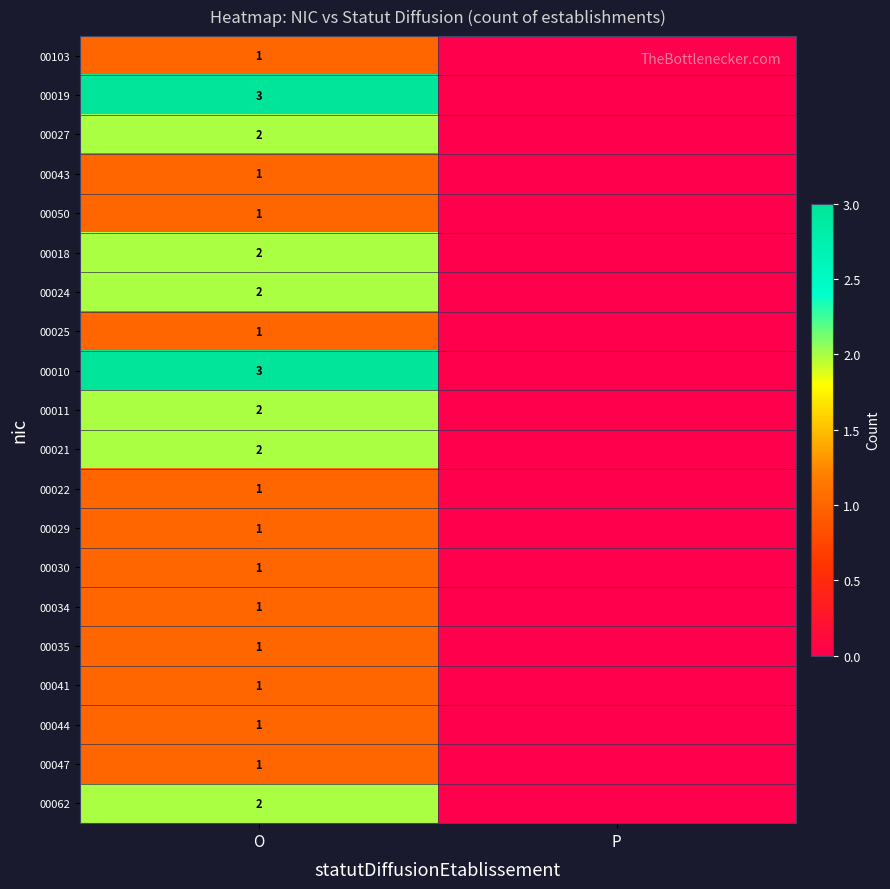

What is the total value across all series at O?

30